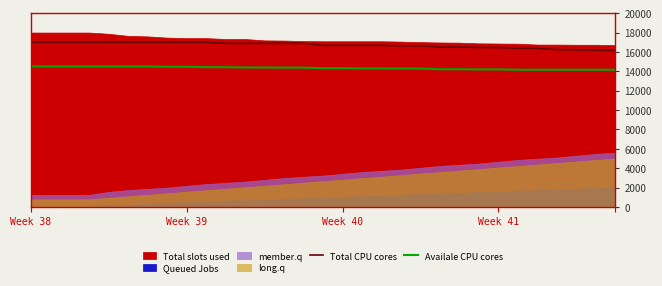

Is it true that Availale CPU cores equals 14377.9 at 14?

True